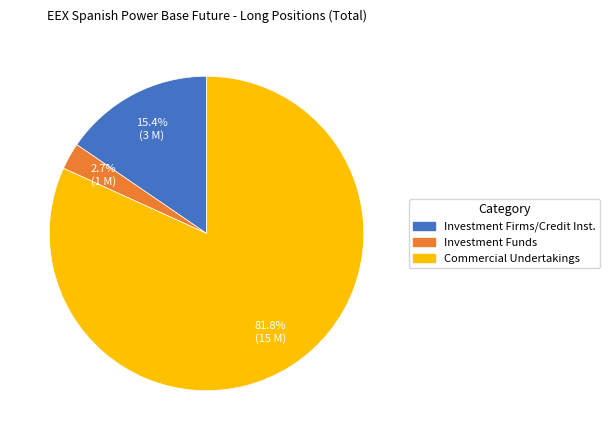

Which has a higher value, Commercial Undertakings or Investment Funds?

Commercial Undertakings